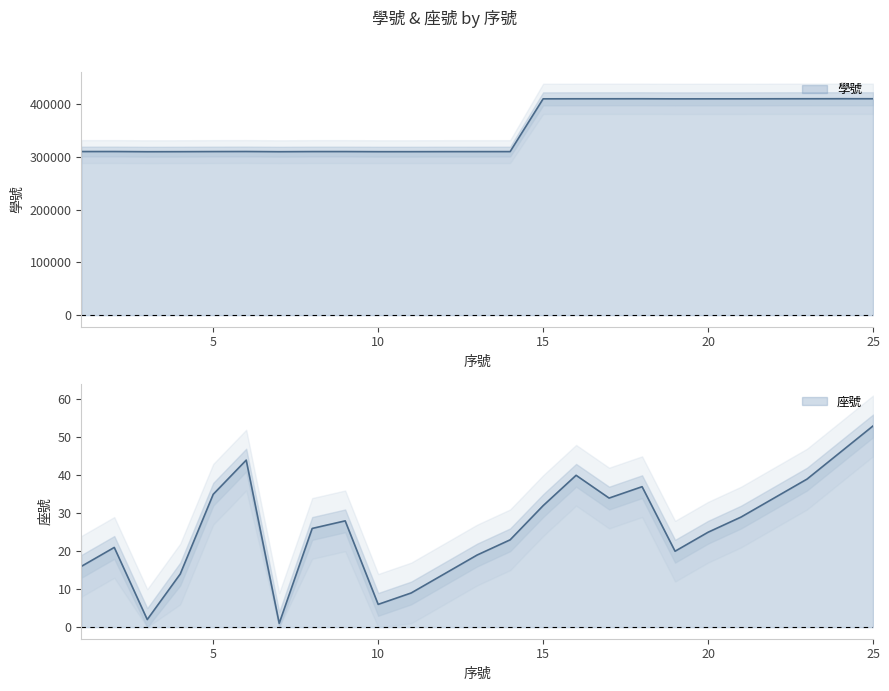

Is the value of 學號 at 25 greater than the value of 座號 at 14?

Yes